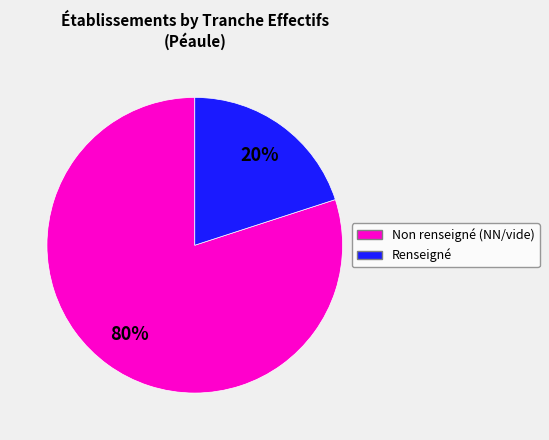

To the nearest percent, what is the average slice percentage?

50%